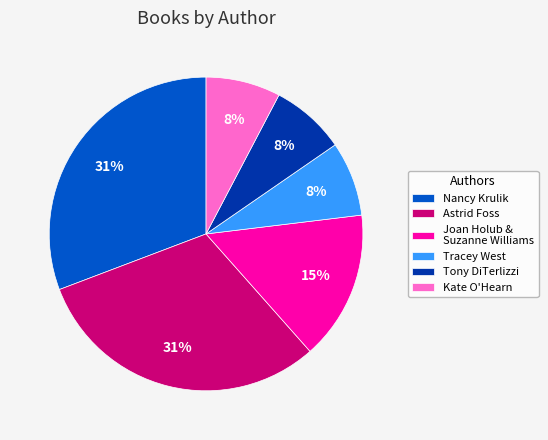

To the nearest percent, what percentage of the pie is Astrid Foss?

31%